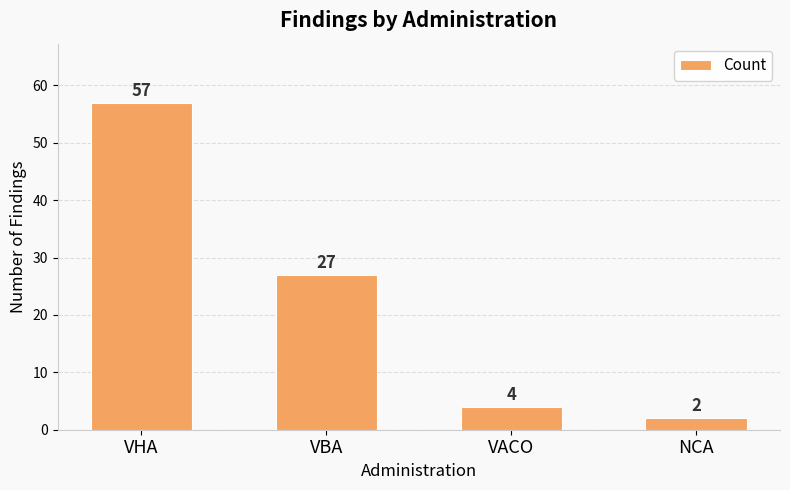

Rank the categories by value from highest to lowest.

VHA, VBA, VACO, NCA